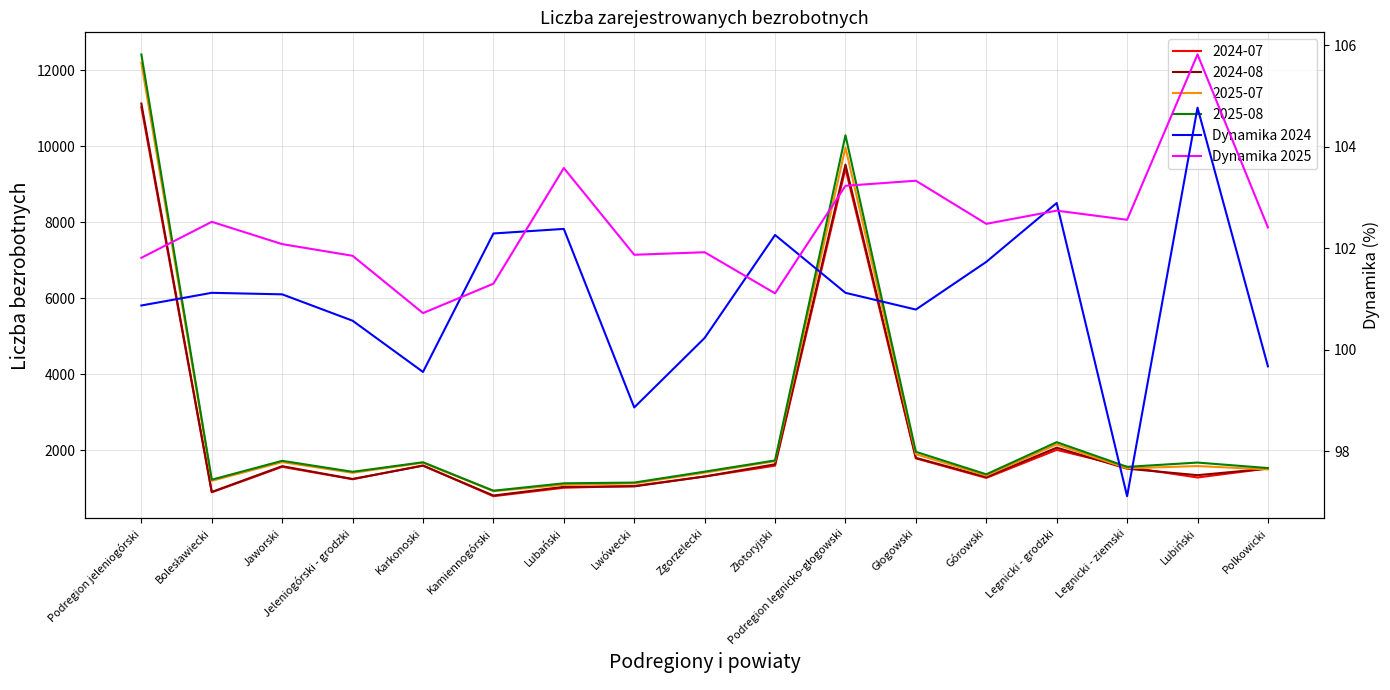

How many data points in Dynamika 2024 are above 101?

9